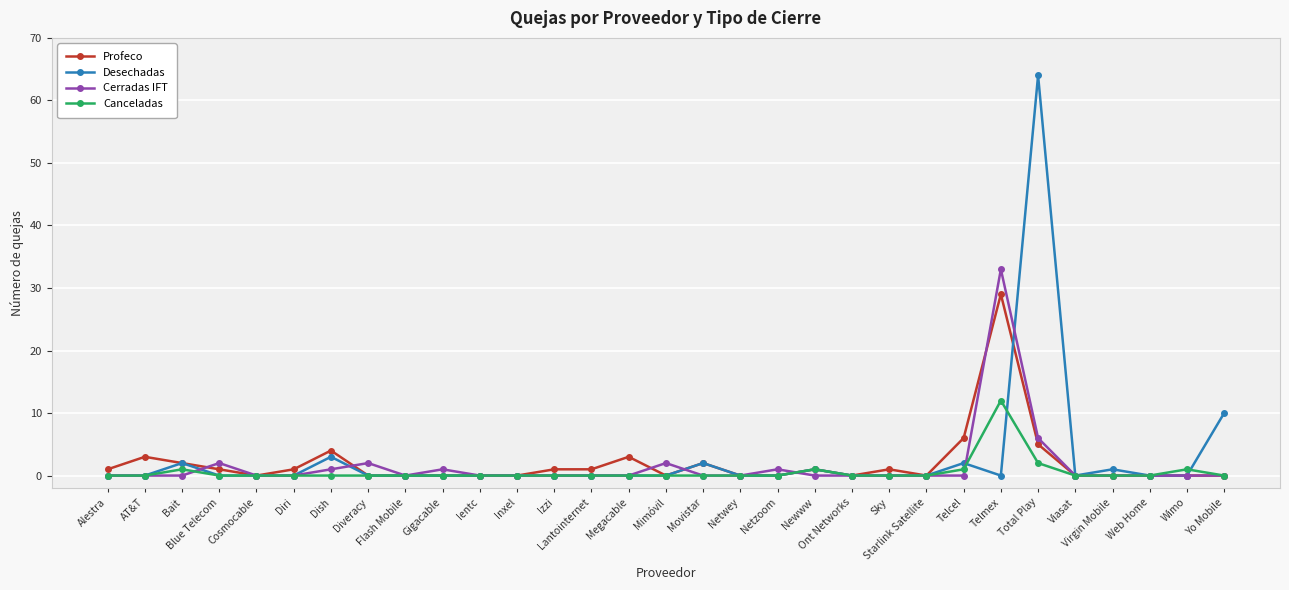

What is the label of the 14th point from the right?

Netwey